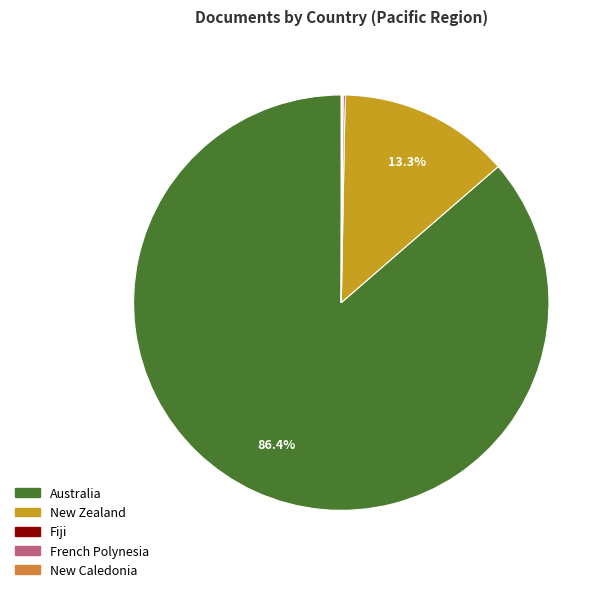

What percentage is the Australia slice, to the nearest percent?

86%